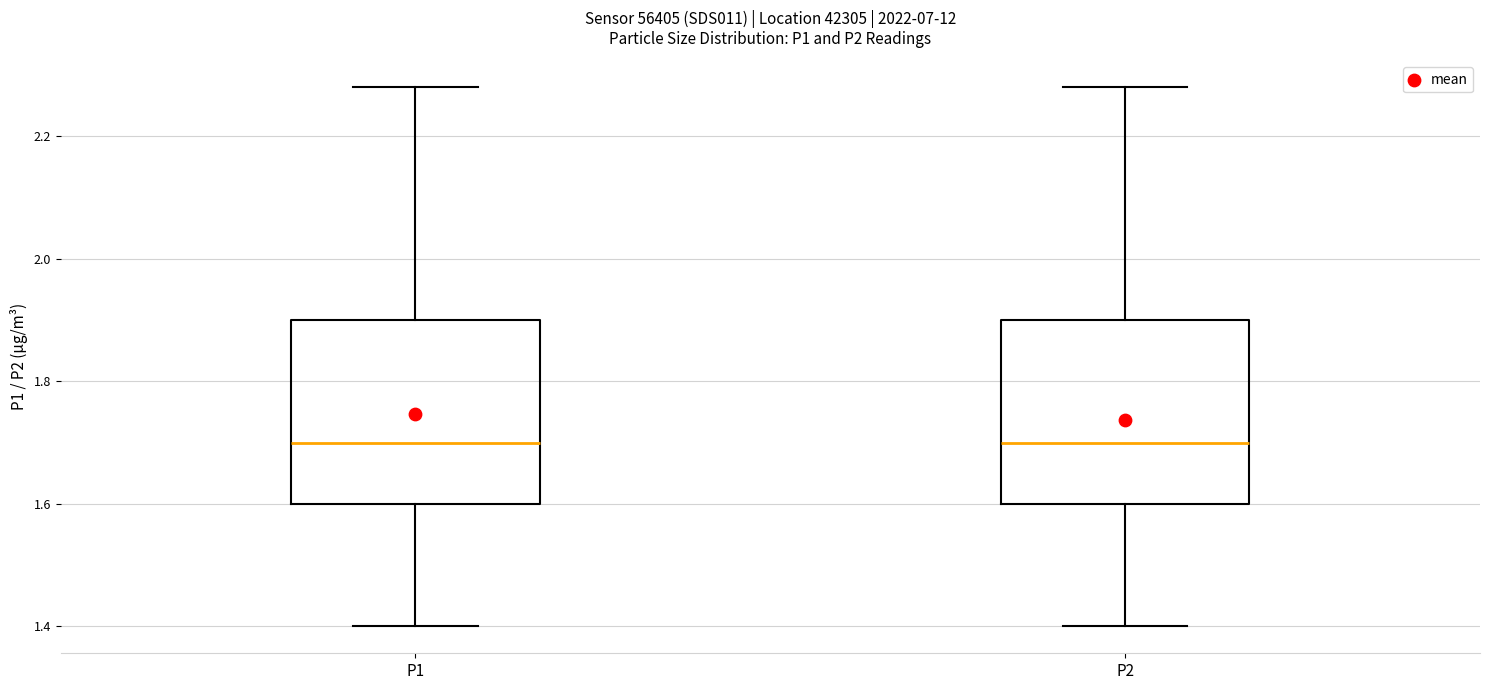

Reading left to right, transcribe this box plot: for each box, give where its median line is, the range the box spans, and where its two whiskers end, as read against the y-axis. The values are not printed on the chart, so give them approximately, as read against the axis.

P1: median 1.70, box 1.60 to 1.90, whiskers 1.40 to 2.28
P2: median 1.70, box 1.60 to 1.90, whiskers 1.40 to 2.28